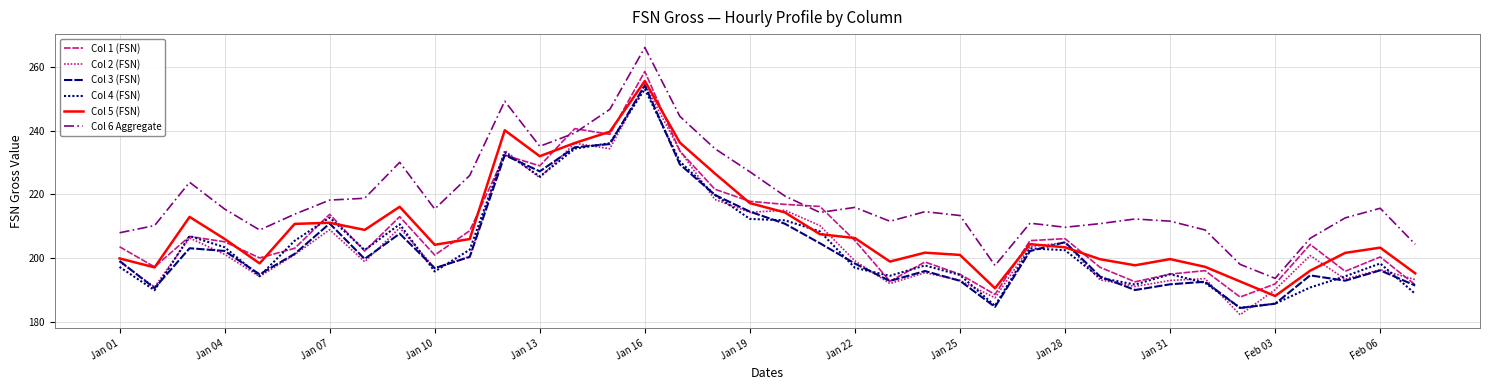

How many values in the Col 2 (FSN) series exceed 200?

19